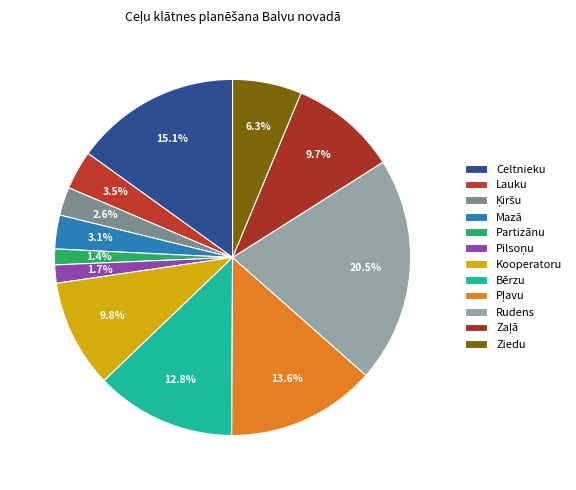

Combined, what portion of the pie is Pļavu and Celtnieku?

28.6%